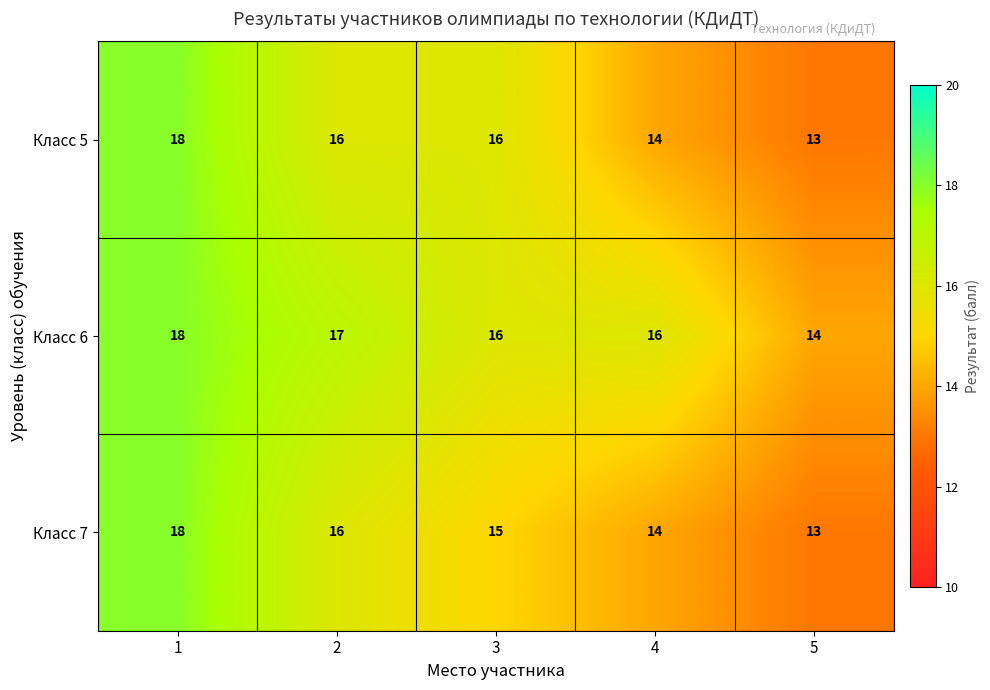

Count the Класс 5 values in the range 14 to 16.

3